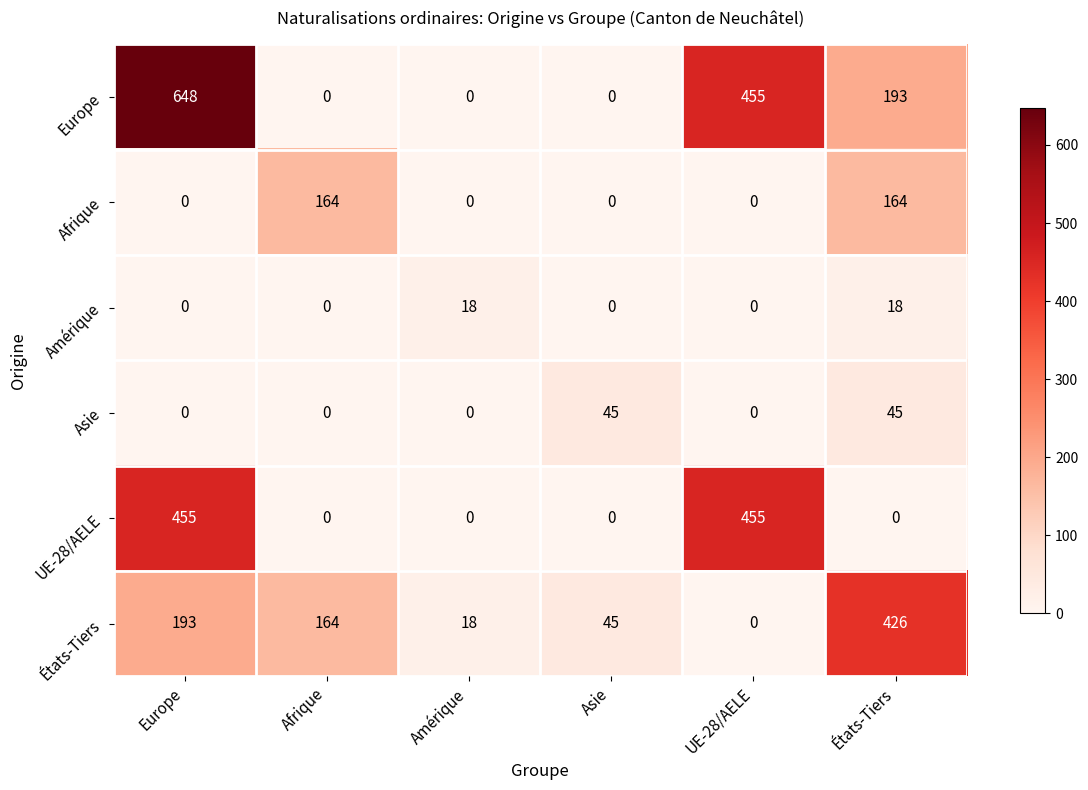

Rank the series at États-Tiers from highest to lowest value.

États-Tiers, Europe, Afrique, Asie, Amérique, UE-28/AELE